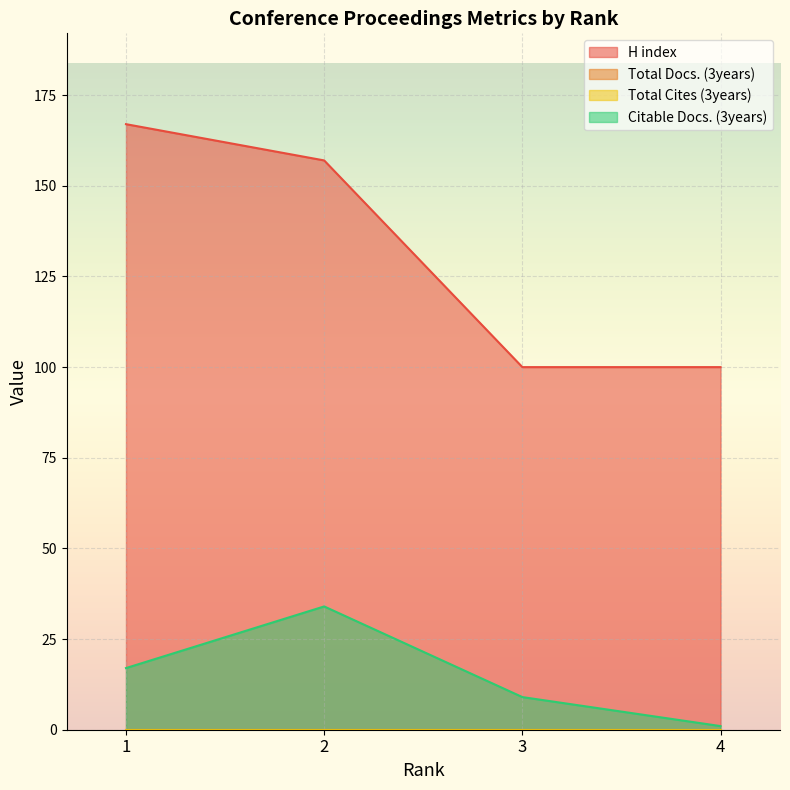

Which category has the highest value in the Citable Docs. (3years) series?

2